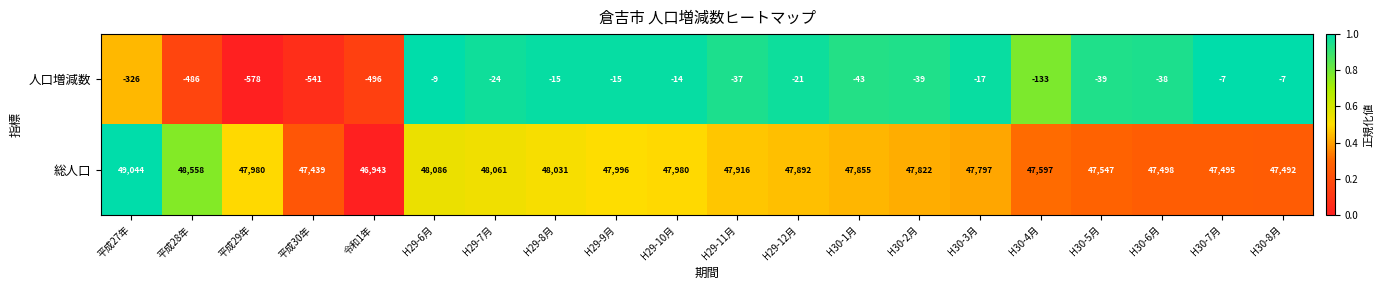

Which series has the largest range (max minus min)?

総人口